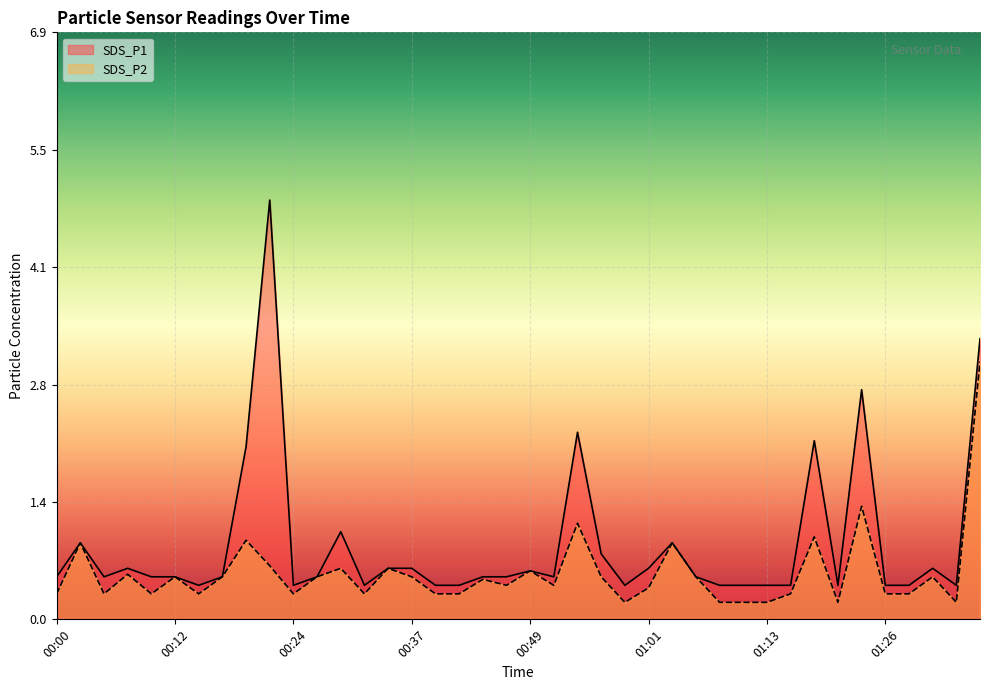

Rank the series by their average value, from lowest to highest.

SDS_P2, SDS_P1